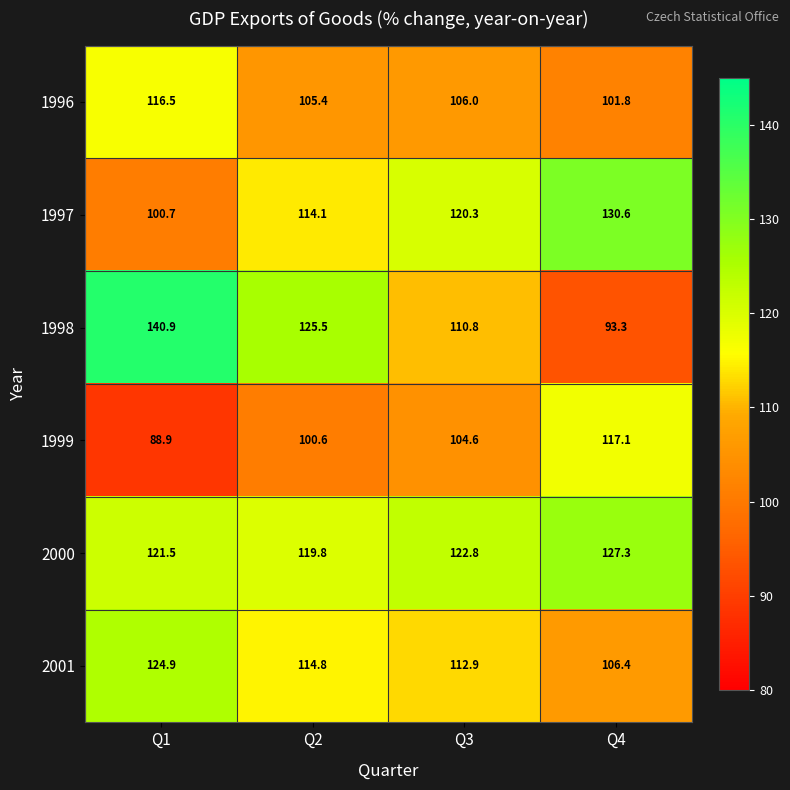

At which label does 1997 first exceed 120?

Q3